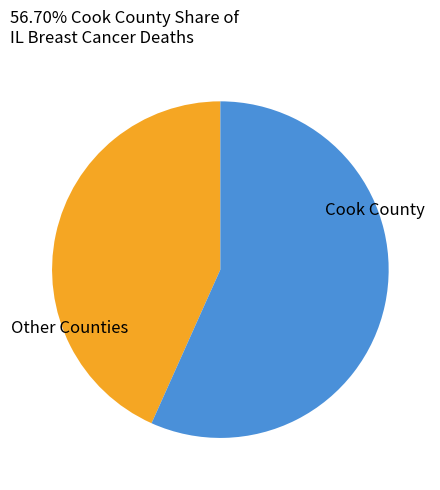

How many slices are in this pie chart?

2